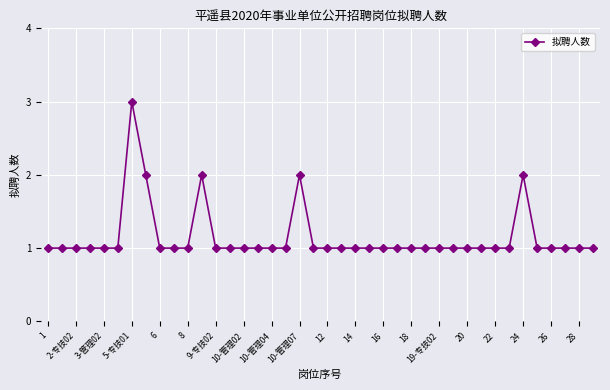

What is the value of the 18th point from the left?

1